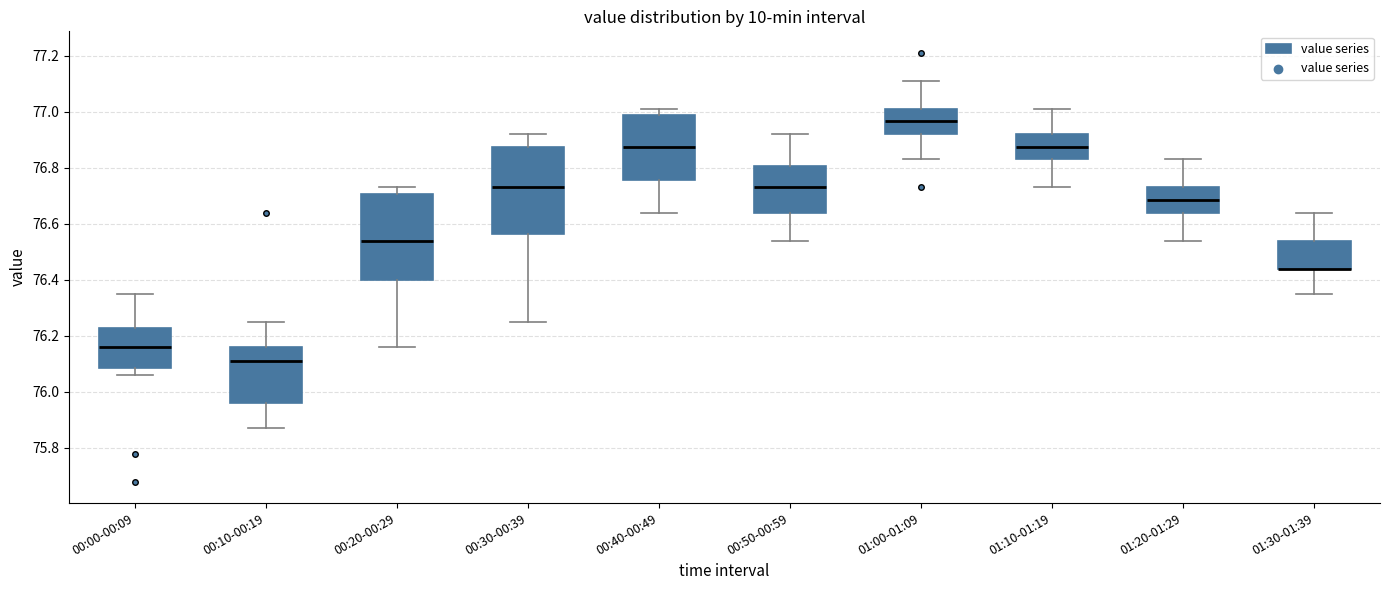

Reading left to right, transcribe this box plot: for each box, give where its median line is, the range the box spans, and where its two whiskers end, as read against the y-axis. The values are not printed on the chart, so give them approximately, as read against the axis.

00:00-00:09: median 76.16, box 76.08 to 76.22, whiskers 76.06 to 76.36
00:10-00:19: median 76.12, box 75.96 to 76.16, whiskers 75.88 to 76.26
00:20-00:29: median 76.54, box 76.40 to 76.70, whiskers 76.16 to 76.74
00:30-00:39: median 76.74, box 76.56 to 76.88, whiskers 76.26 to 76.92
00:40-00:49: median 76.88, box 76.76 to 76.98, whiskers 76.64 to 77.02
00:50-00:59: median 76.74, box 76.64 to 76.80, whiskers 76.54 to 76.92
01:00-01:09: median 76.96, box 76.92 to 77.02, whiskers 76.84 to 77.12
01:10-01:19: median 76.88, box 76.84 to 76.92, whiskers 76.74 to 77.02
01:20-01:29: median 76.68, box 76.64 to 76.74, whiskers 76.54 to 76.84
01:30-01:39: median 76.44 (drawn on the box's lower edge), box 76.44 to 76.54, whiskers 76.36 to 76.64